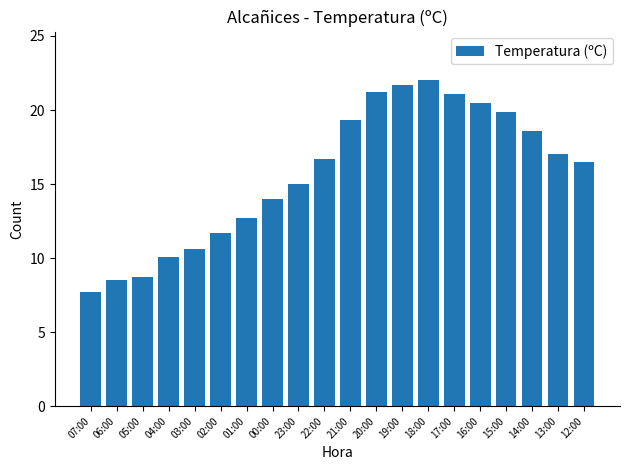

What is the value of the 20th bar from the left?

16.5